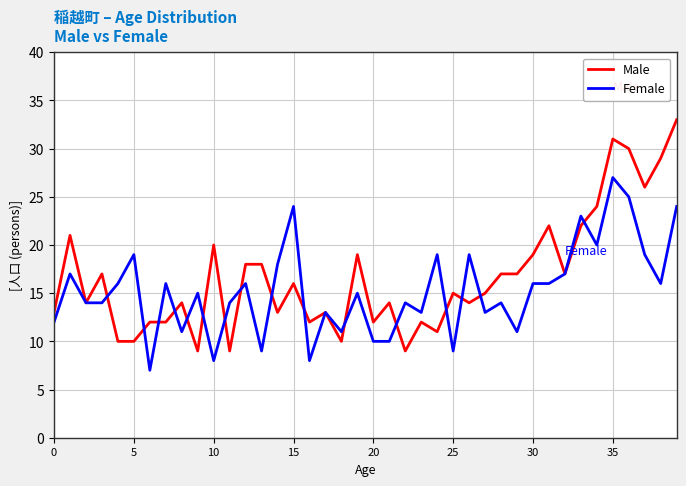

Rank the series by their maximum value, from lowest to highest.

Female, Male